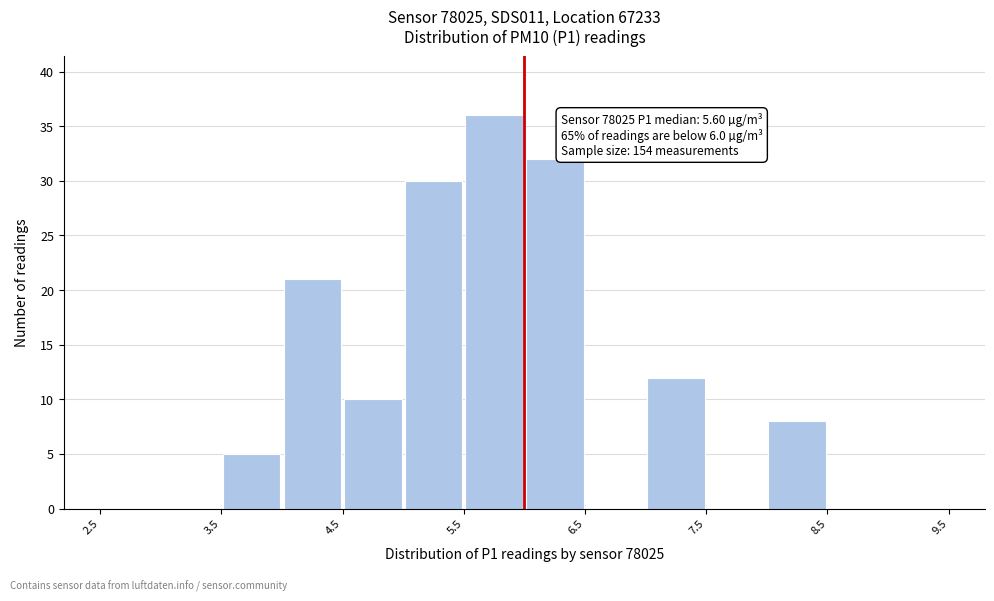

Which range on the x-axis has the tallest bar?

5.5 to 6.0